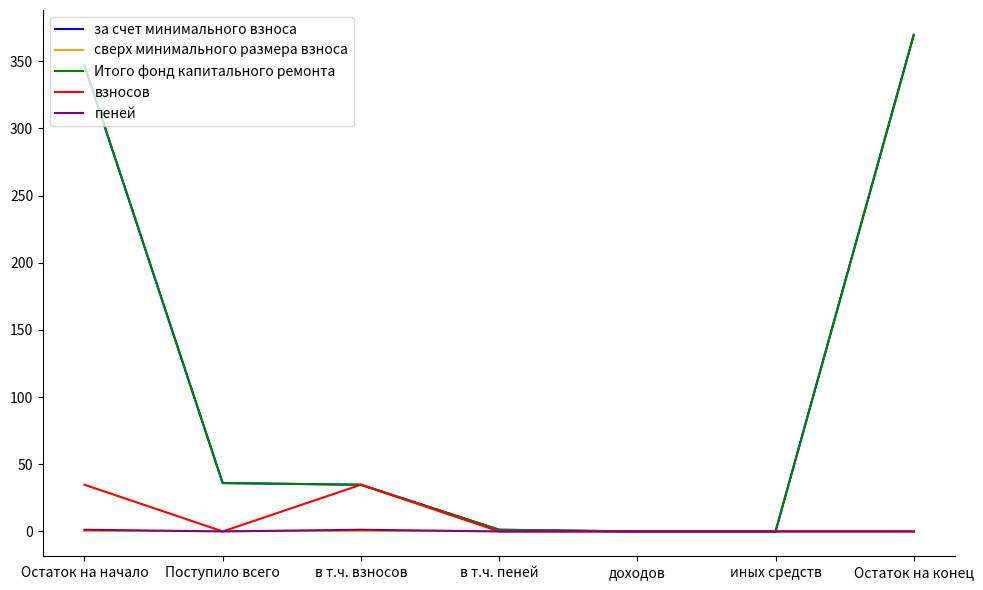

True or false: пеней and за счет минимального взноса intersect in this chart.

False